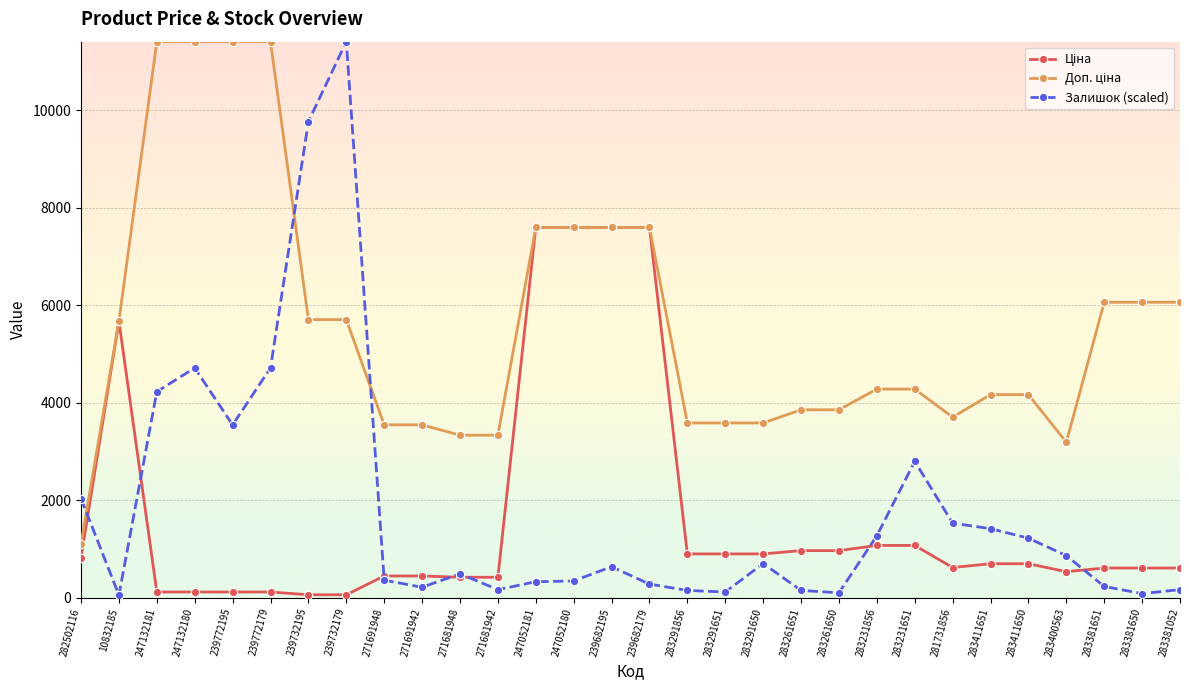

Is it true that Залишок (scaled) equals 2071.2 at 239772195?

False